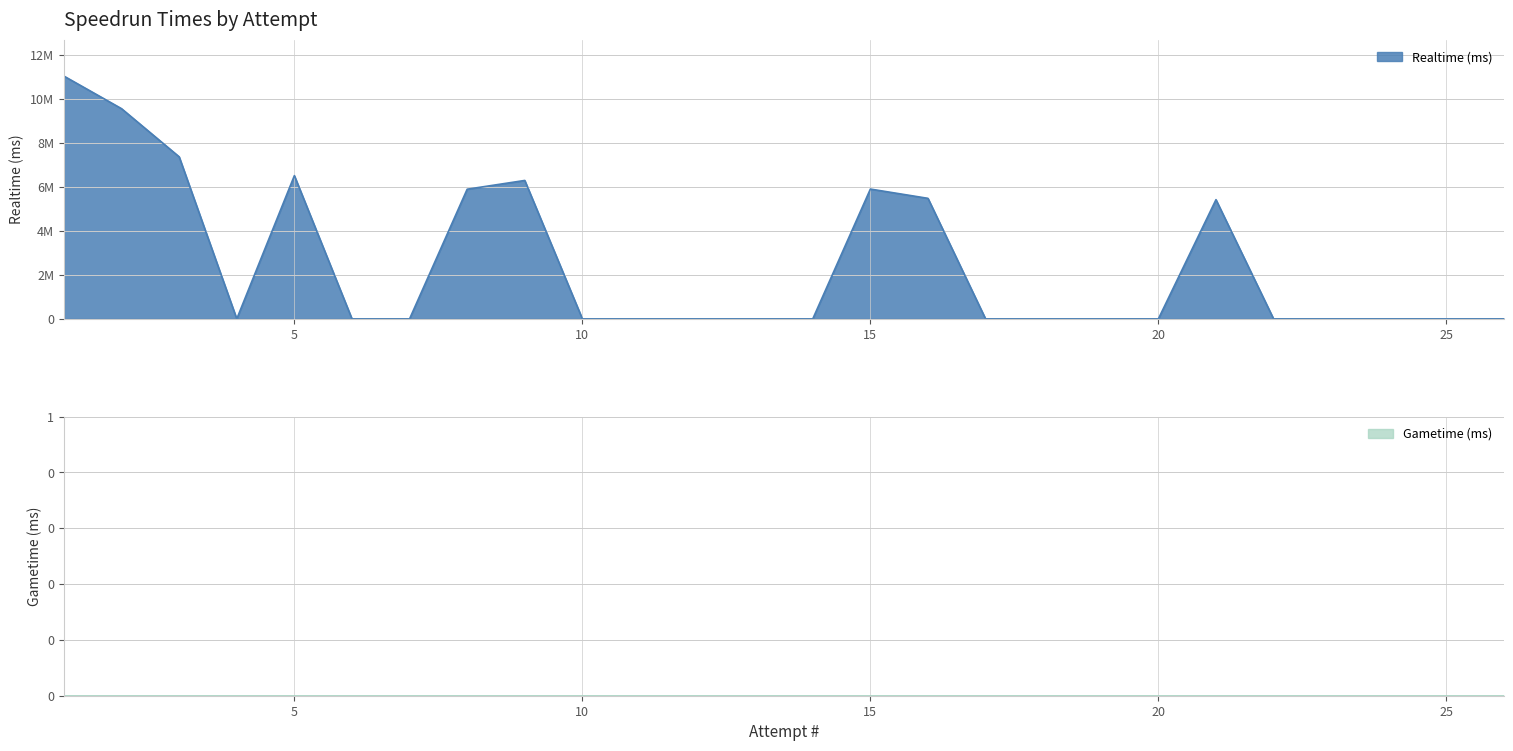

How many positive values are there?

9